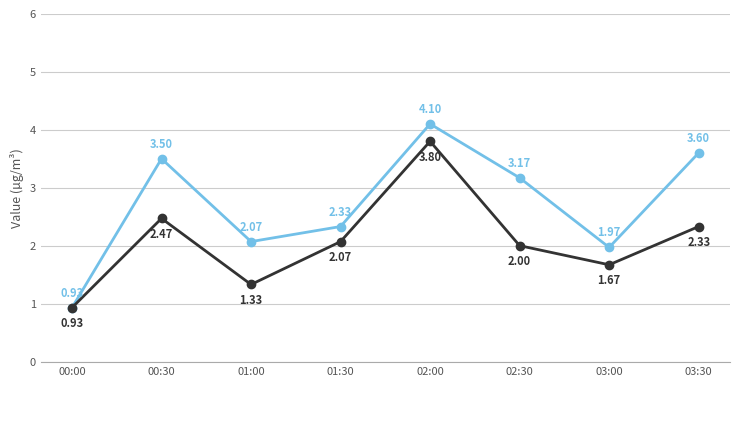

What is the spread (max minus min) of values at 02:30?

1.2